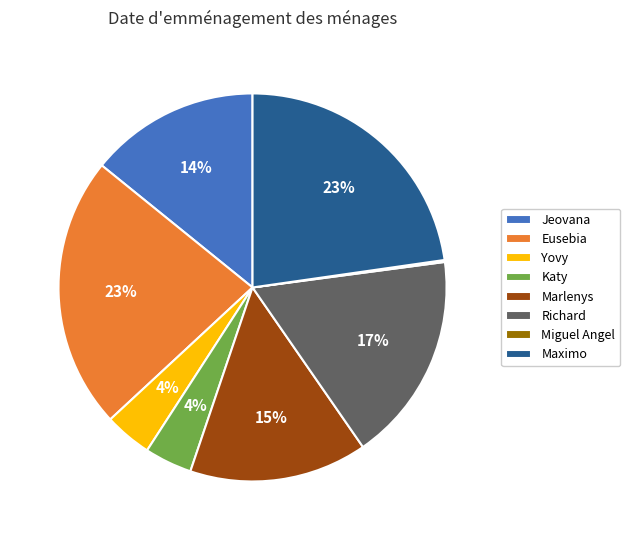

Between Eusebia and Yovy, which is larger?

Eusebia